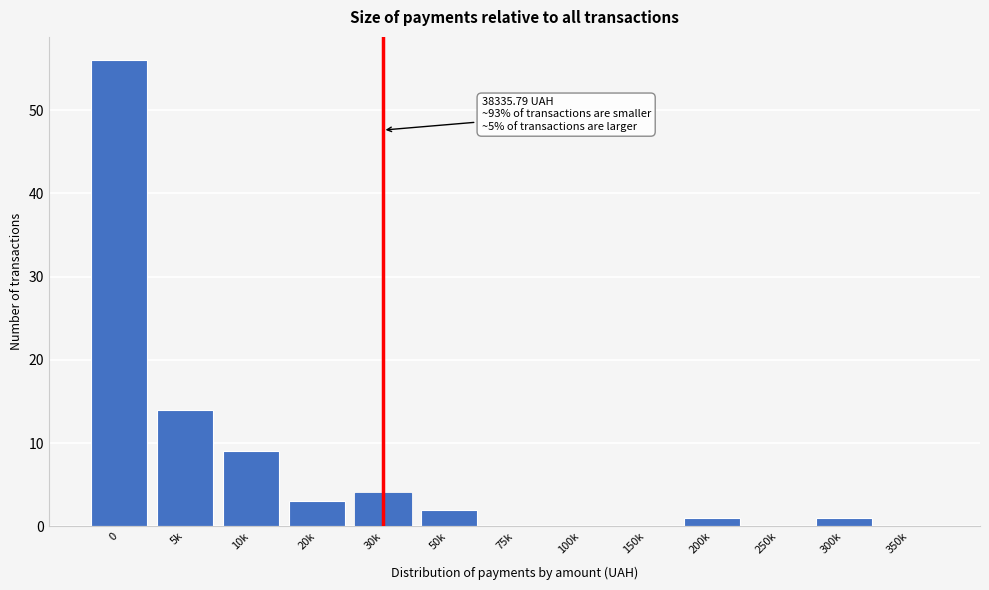

Reading right to left, transcribe all the data shown in this chart.

350k=0	300k=1	250k=0	200k=1	150k=0	100k=0	75k=0	50k=2	30k=4	20k=3	10k=9	5k=14	0=56